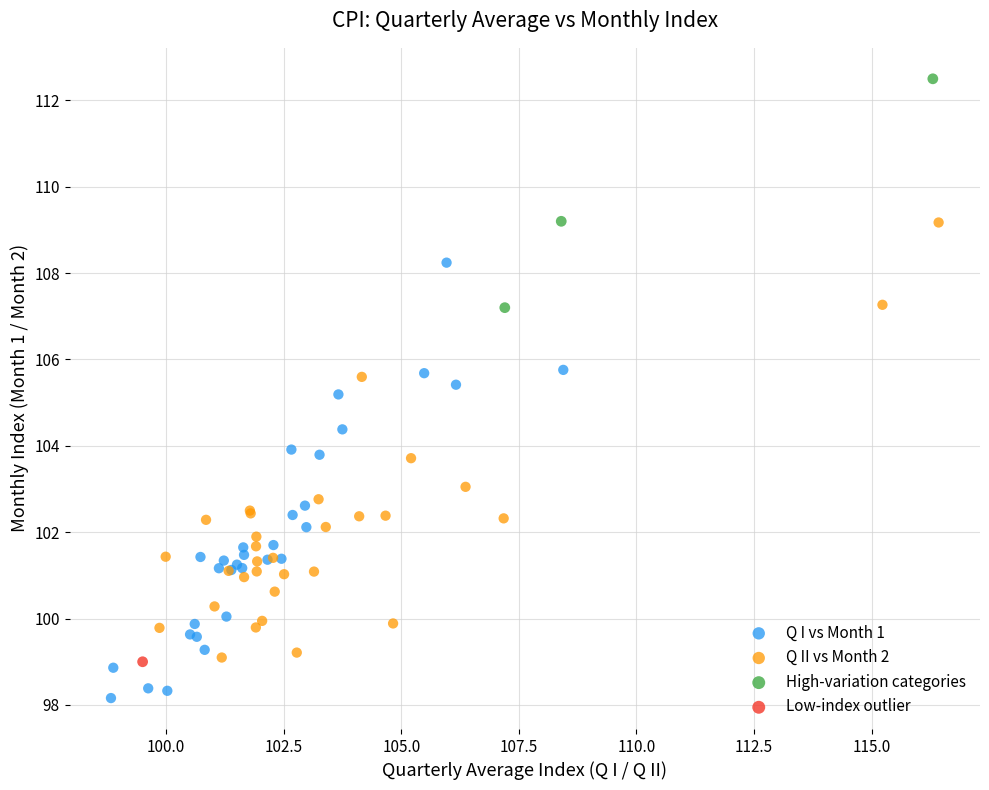

What are all the series names shown in the legend?

Q I vs Month 1, Q II vs Month 2, High-variation categories, Low-index outlier